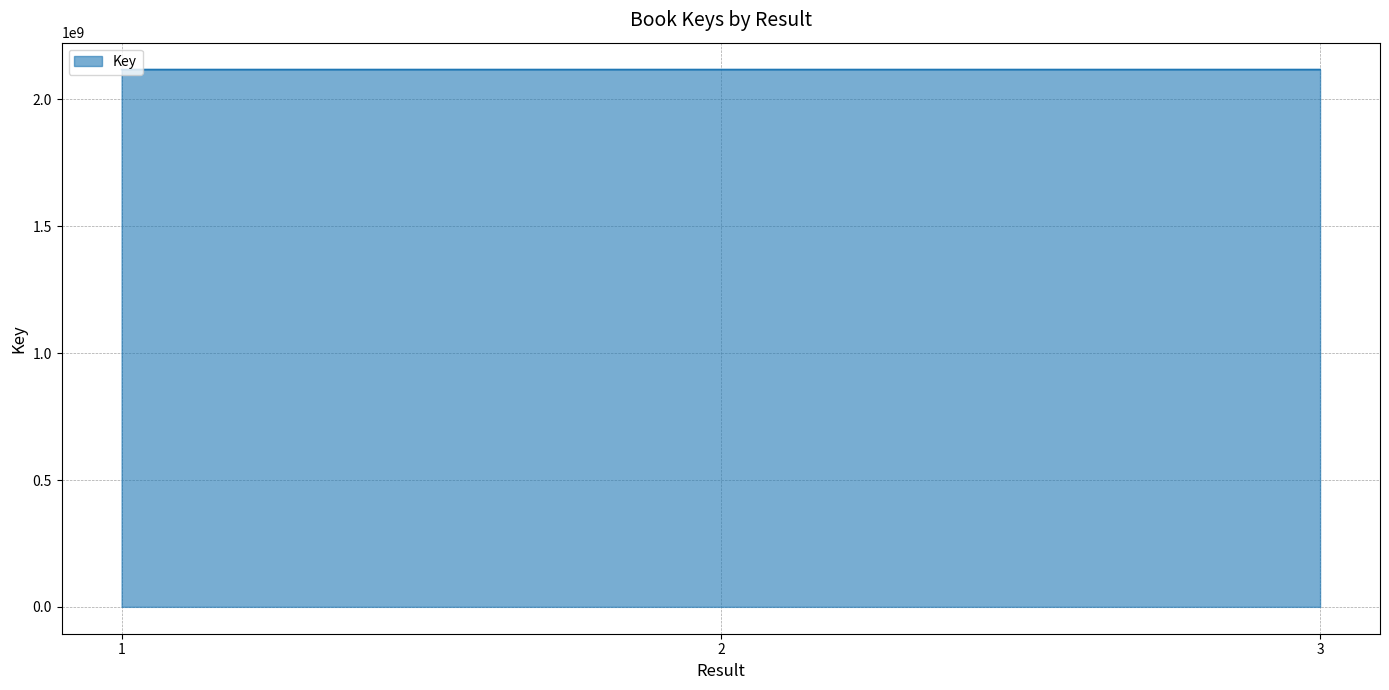

How many lines are shown in the chart?

1